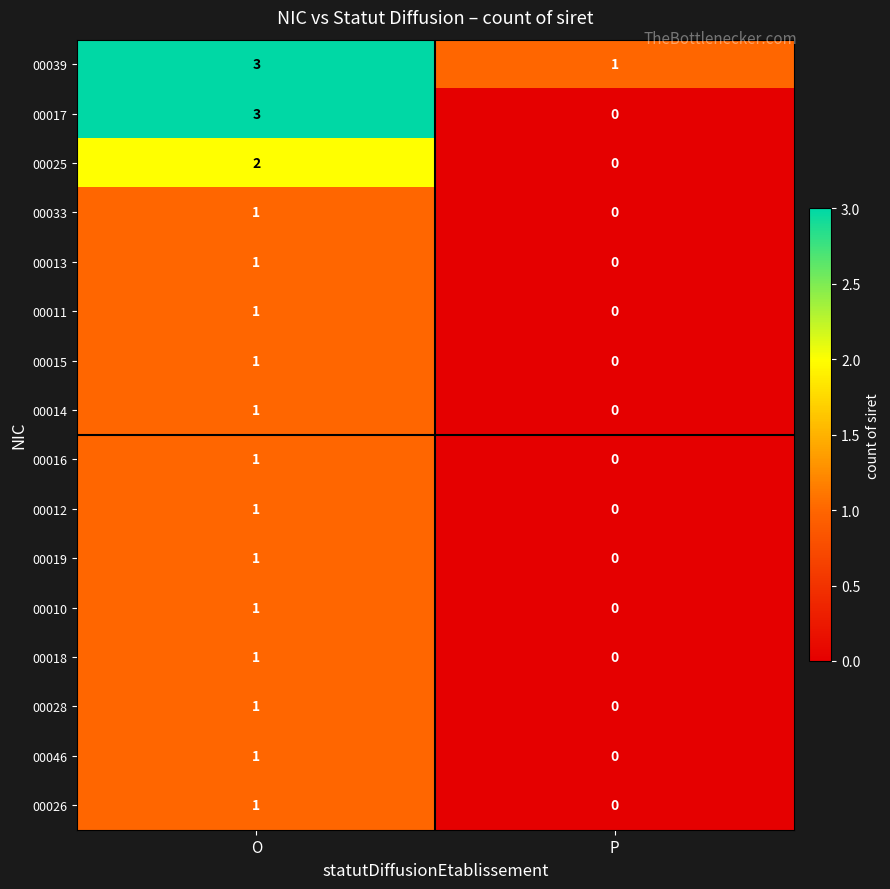

What is the total value across all series at P?

1